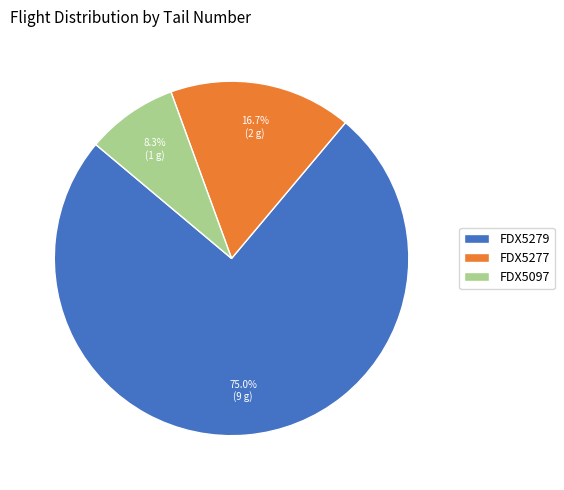

What percentage is NOT represented by FDX5279?

25.0%